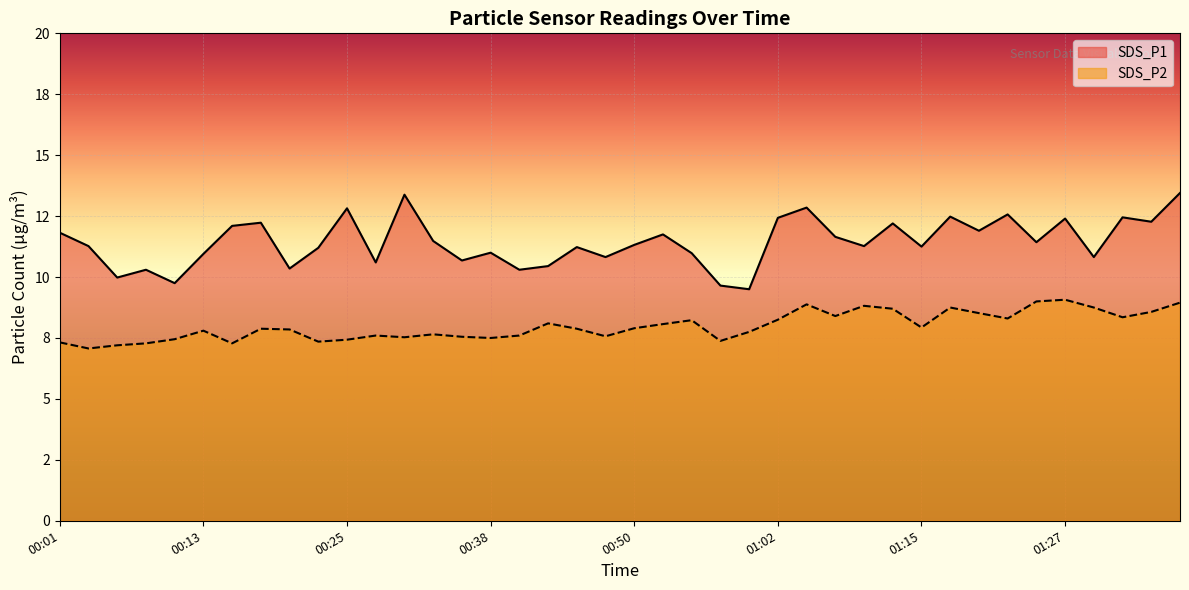

What is the sum of all SDS_P1 values?

457.3